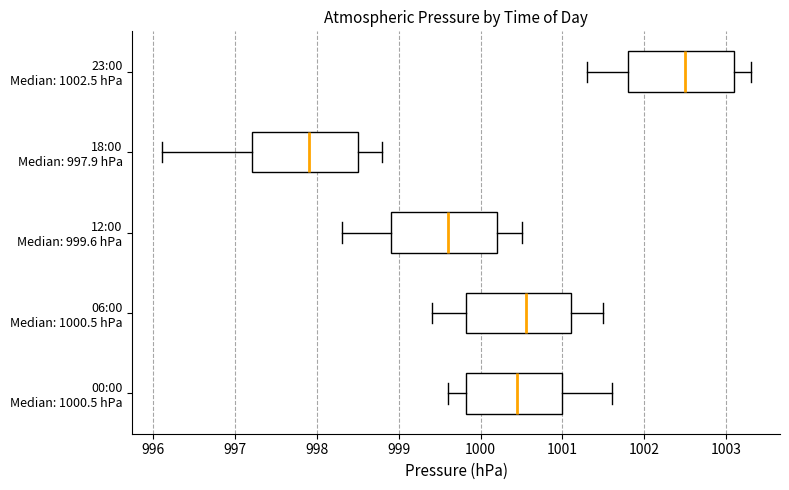

Where does the median line of the box for 18:00 Median: 997.9 hPa sit on the x-axis? The values are not printed on the chart, so give them approximately, as read against the axis.

997.9